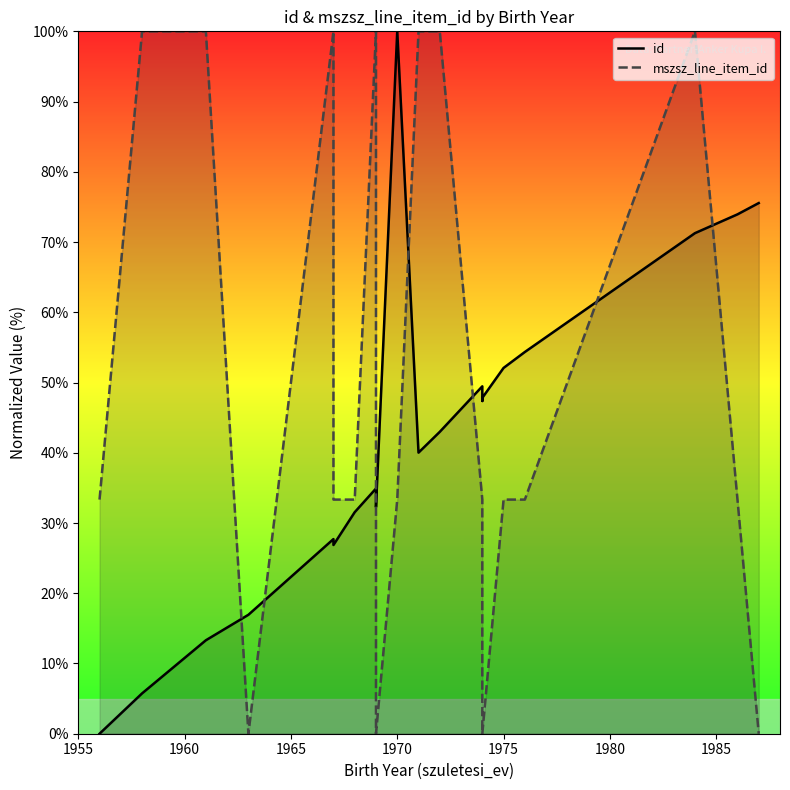

How many times do mszsz_line_item_id and id cross each other?

7